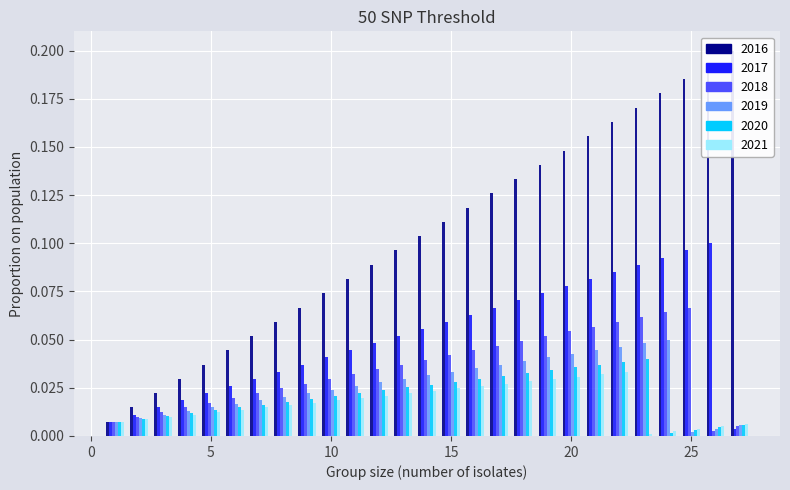

Are the bars horizontal?

No